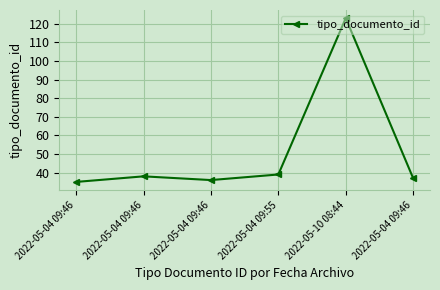

What is the difference between the maximum and minimum values?

88